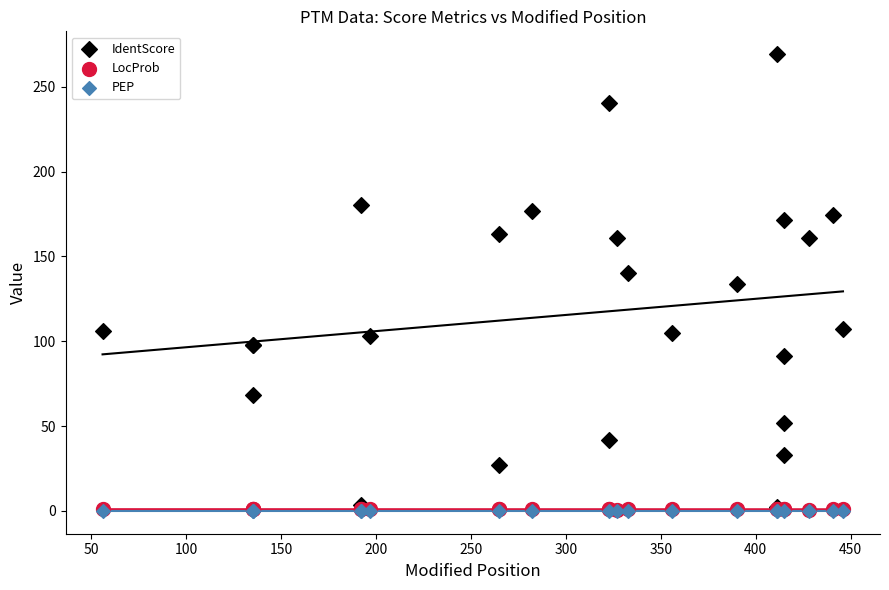

Which series contains the highest Y value?

IdentScore